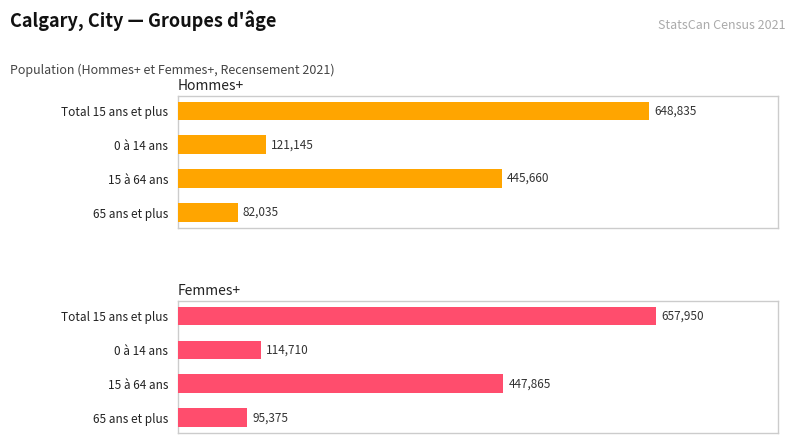

What is the value of the Hommes+ bar at the 4th from the left?

82035